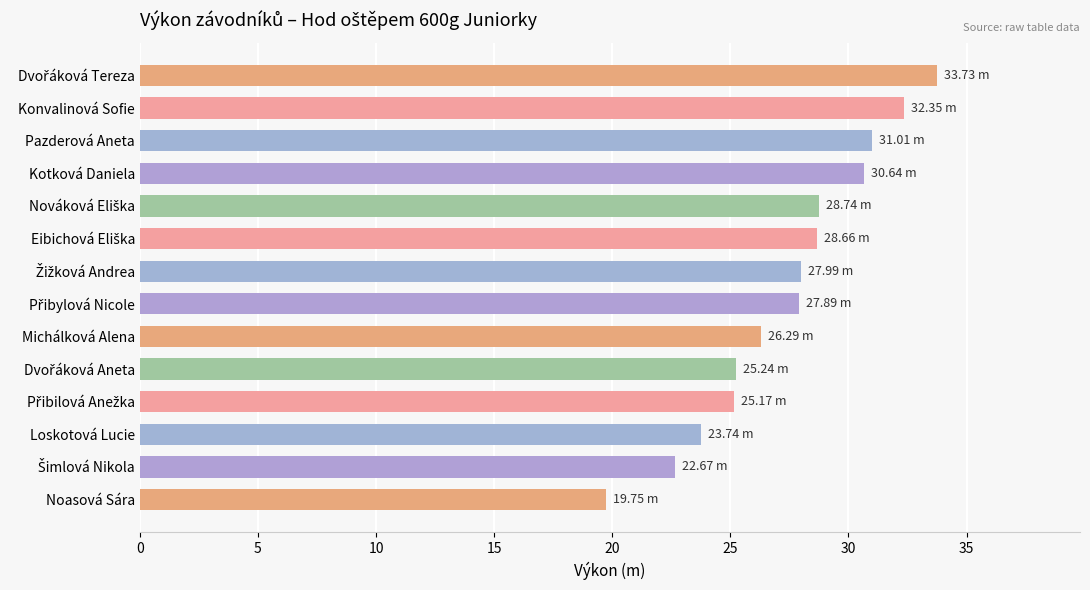

What is the greatest value displayed?

33.7